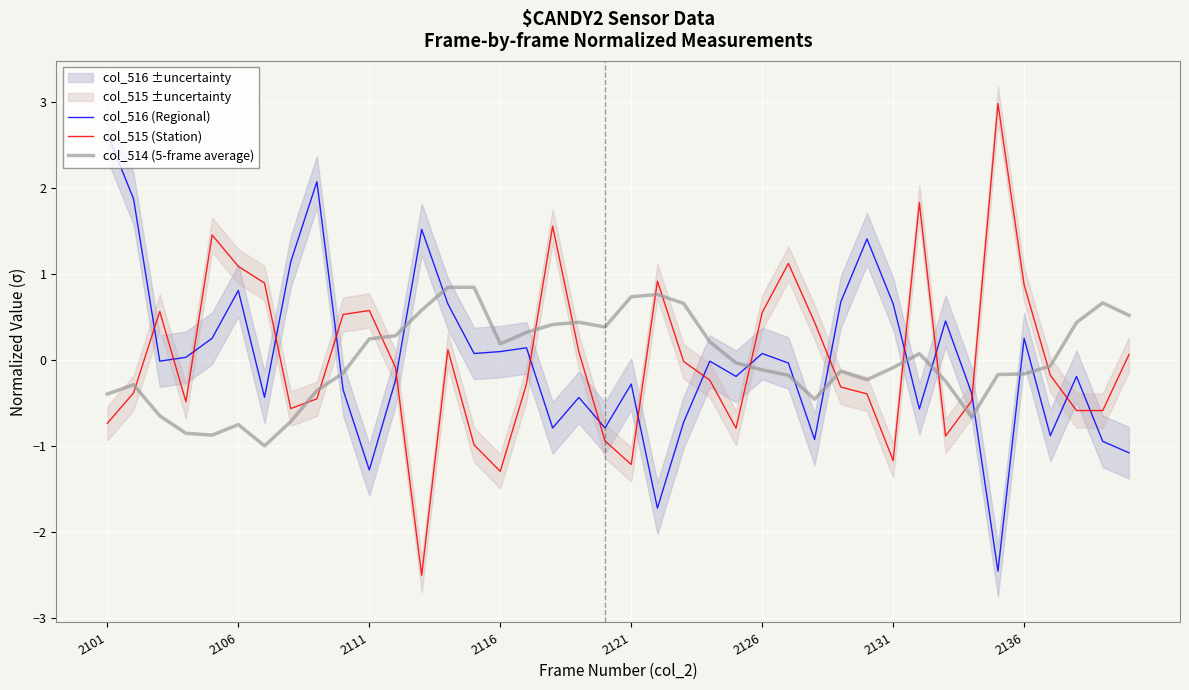

Reading left to right, what are all the values shown in this chart?

col_516 (Regional): 2.6	1.9	-0.0	0.0	0.3	0.8	-0.4	1.1	2.1	-0.3	-1.3	-0.2	1.5	0.7	0.1	0.1	0.1	-0.8	-0.4	-0.8	-0.3	-1.7	-0.7	-0.0	-0.2	0.1	-0.0	-0.9	0.7	1.4	0.7	-0.6	0.5	-0.4	-2.5	0.3	-0.9	-0.2	-0.9	-1.1
col_515 (Station): -0.7	-0.4	0.6	-0.5	1.5	1.1	0.9	-0.6	-0.5	0.5	0.6	-0.1	-2.5	0.1	-1.0	-1.3	-0.3	1.6	0.1	-0.9	-1.2	0.9	-0.0	-0.2	-0.8	0.6	1.1	0.4	-0.3	-0.4	-1.2	1.8	-0.9	-0.5	3.0	0.9	-0.2	-0.6	-0.6	0.1
col_514 (5-frame average): -0.4	-0.3	-0.7	-0.9	-0.9	-0.8	-1.0	-0.7	-0.4	-0.2	0.2	0.3	0.6	0.8	0.8	0.2	0.3	0.4	0.4	0.4	0.7	0.8	0.7	0.2	-0.0	-0.1	-0.2	-0.5	-0.1	-0.2	-0.1	0.1	-0.2	-0.7	-0.2	-0.2	-0.1	0.4	0.7	0.5